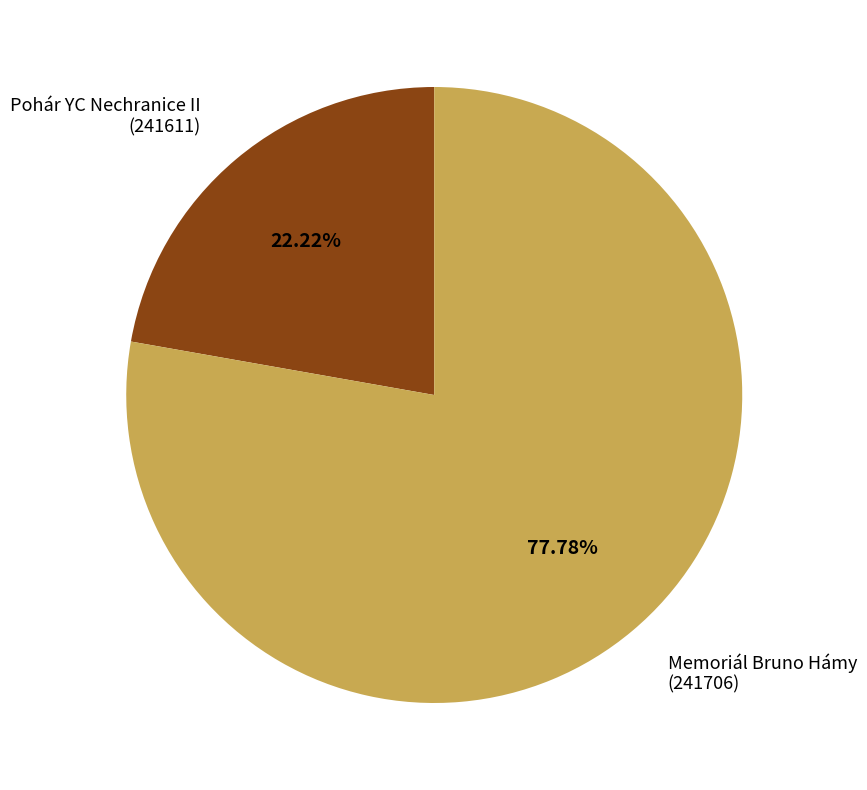

Does any single category account for the majority?

Yes